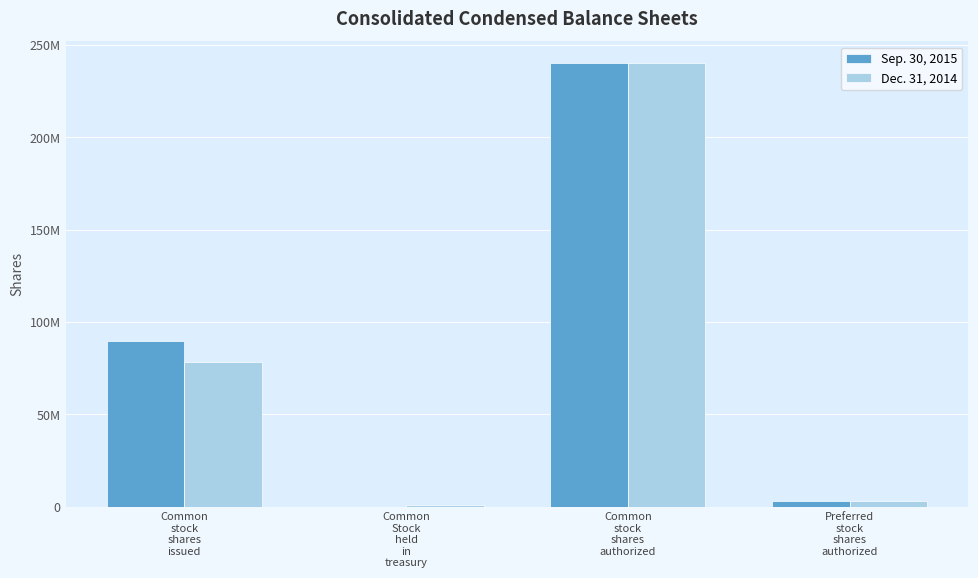

Which series has the largest range (max minus min)?

Sep. 30, 2015